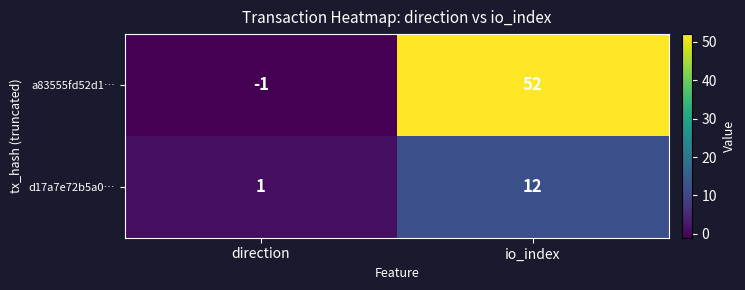

What is the difference between the d17a7e72b5a0… values at direction and io_index?

11